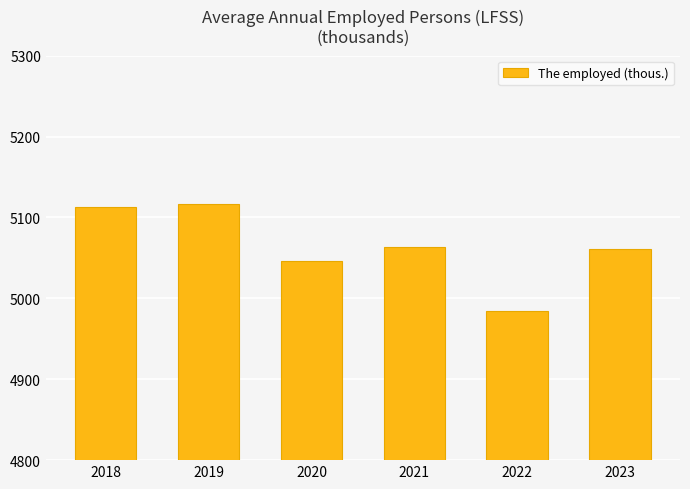

At which label is the value closest to 5050?

2020